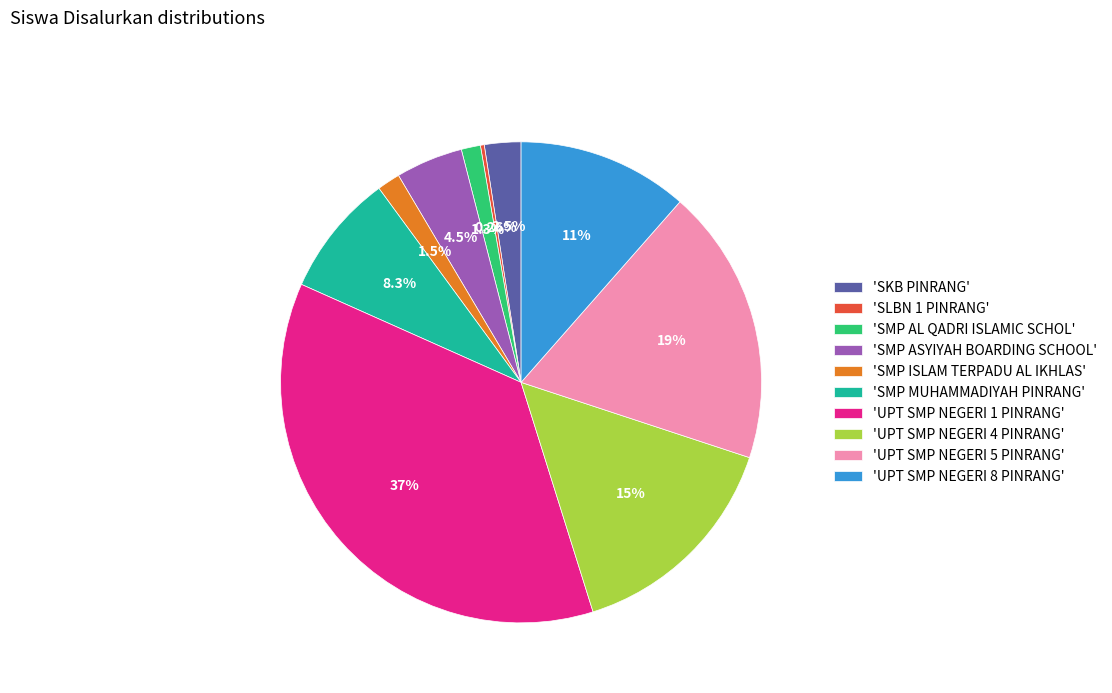

Do 'UPT SMP NEGERI 4 PINRANG' and 'UPT SMP NEGERI 5 PINRANG' together represent more than half of the pie?

No